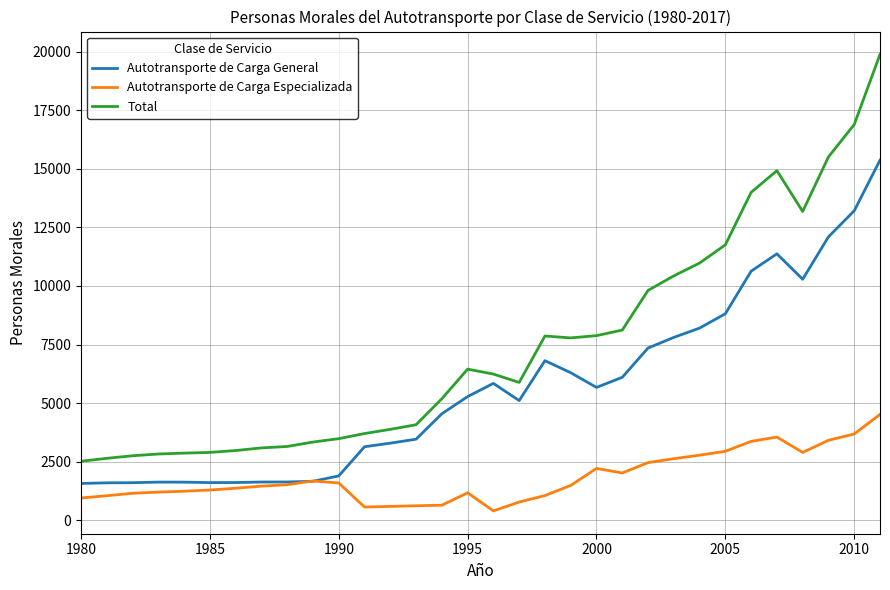

Which series has the largest total across all categories?

Total